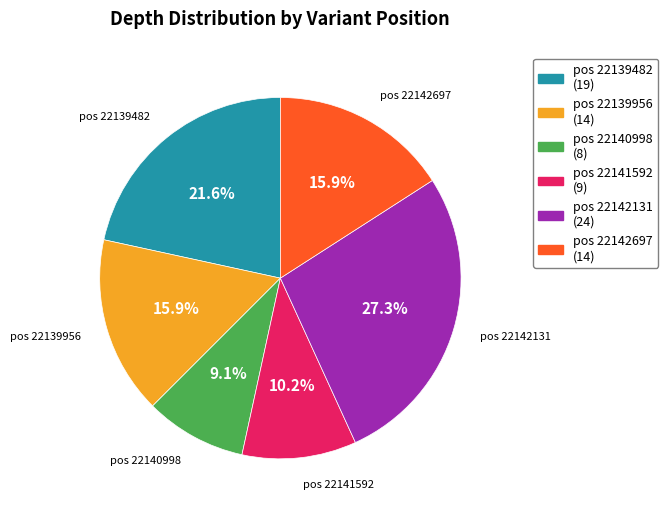

Approximately how many times larger is the value at pos 22142131 (24) compared to pos 22139482 (19)?

1.3